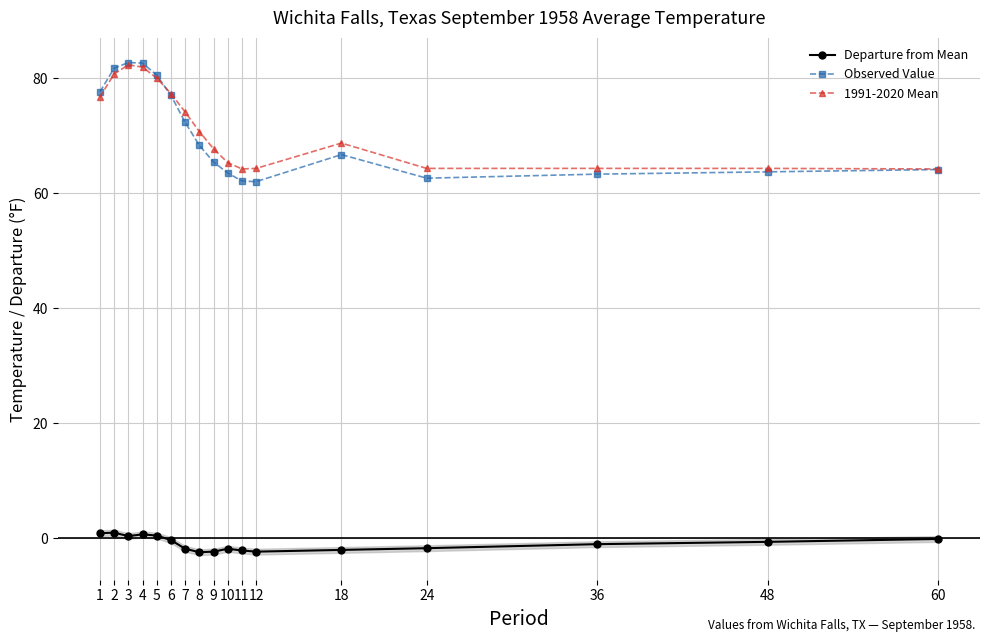

At 24, list the series in order from smallest to largest.

Departure from Mean, Observed Value, 1991-2020 Mean